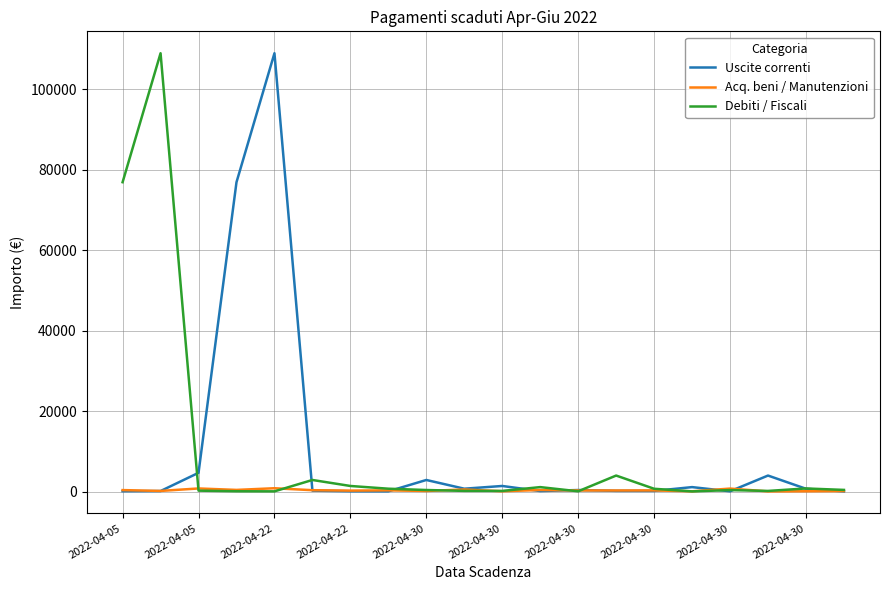

What is the highest value of the Debiti / Fiscali series?

108912.5